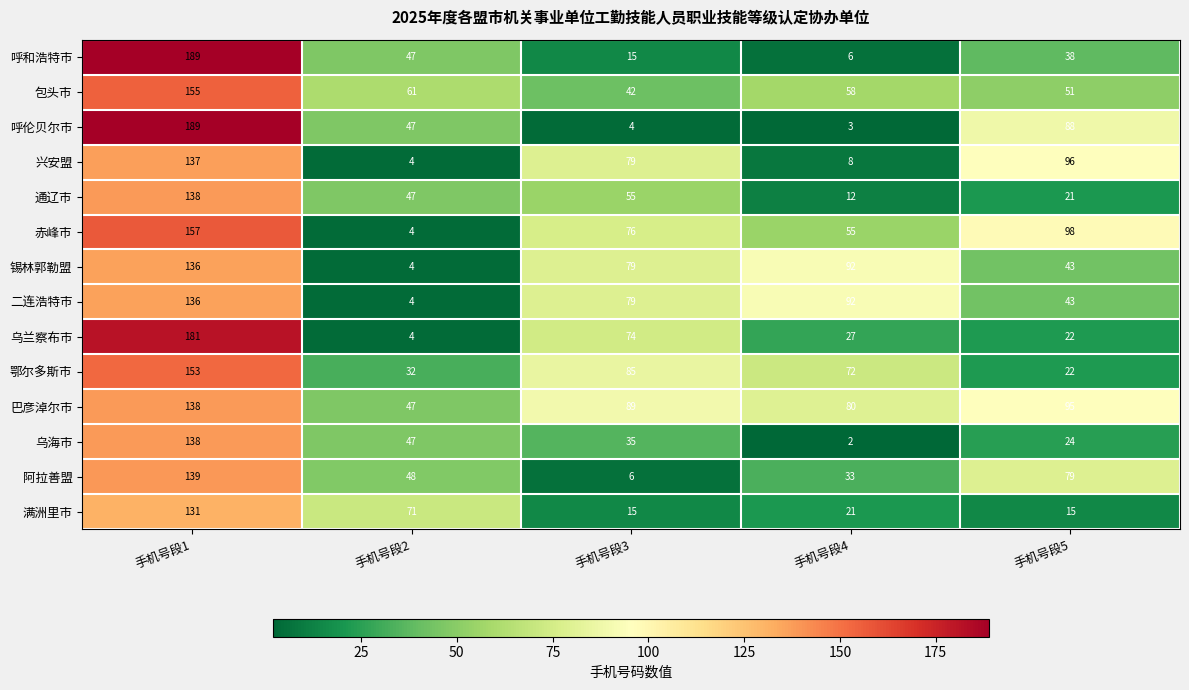

What is the approximate value of 鄂尔多斯市 at 手机号段4?

72